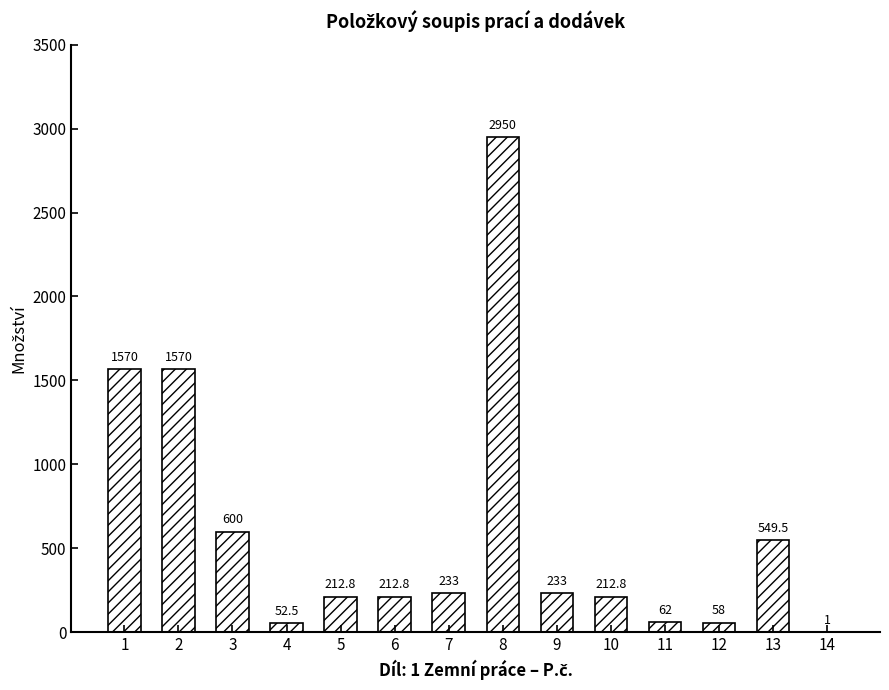

What is the approximate value at 1?

1570.0